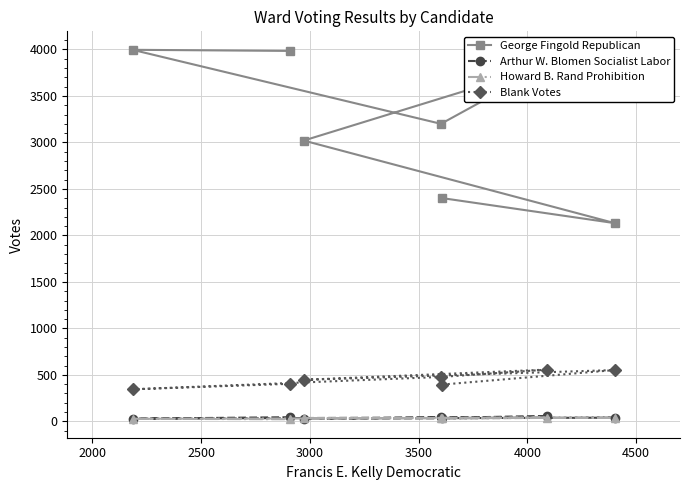

Rank the series by their maximum value, from highest to lowest.

George Fingold Republican, Blank Votes, Arthur W. Blomen Socialist Labor, Howard B. Rand Prohibition